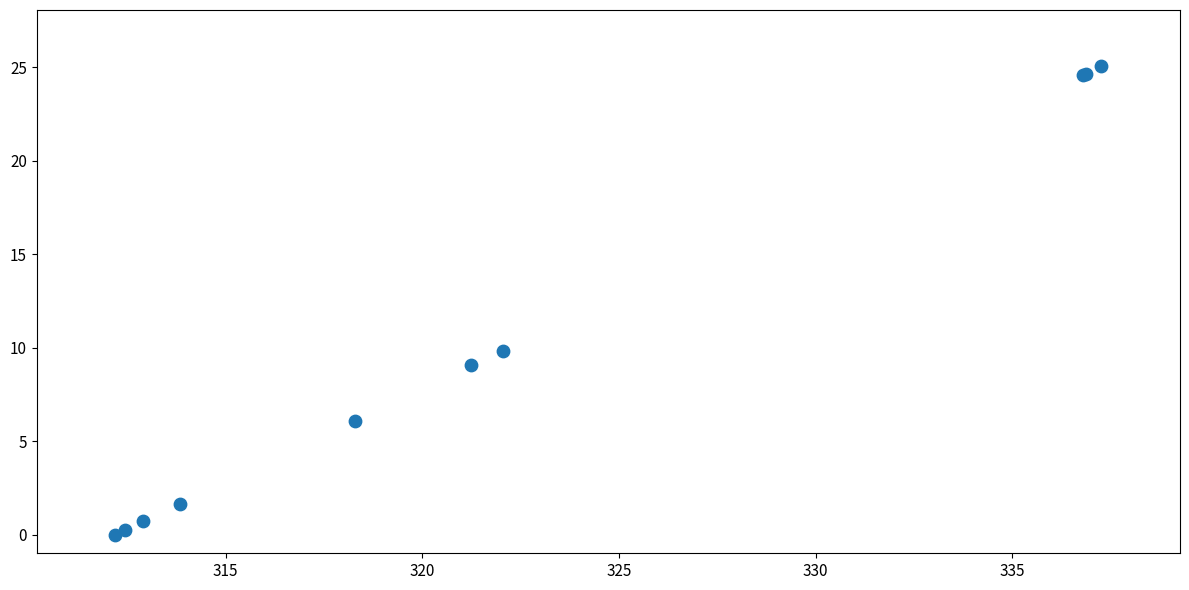

What Y value in the scatter plot is closest to 12?

9.8